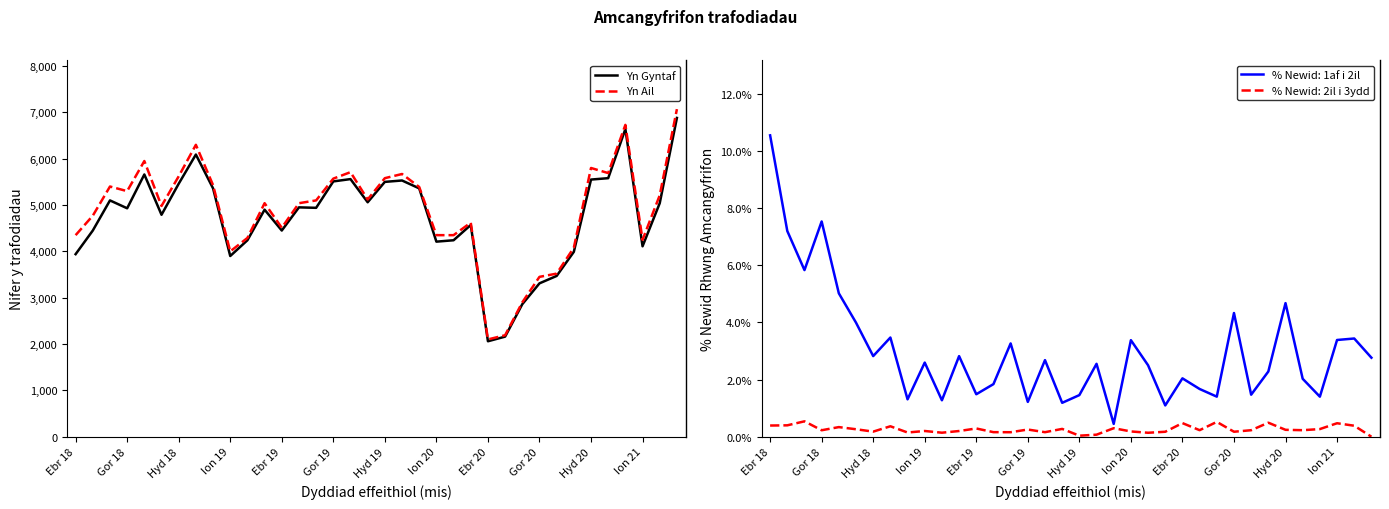

What is the maximum value for Yn Ail?

7070